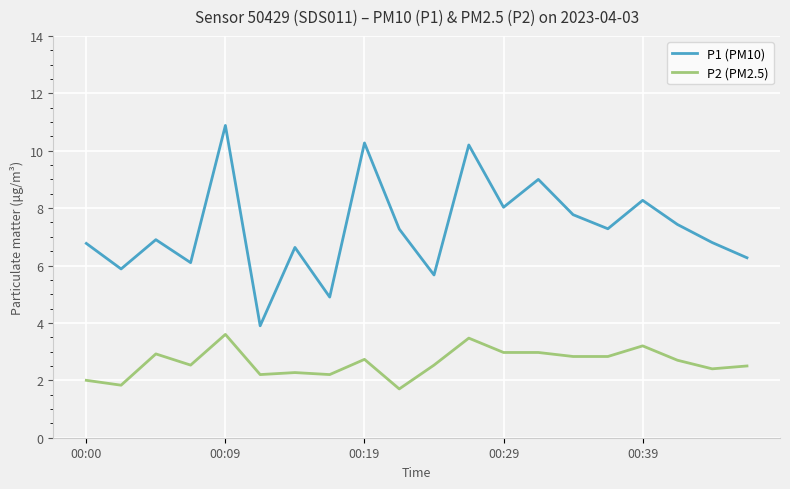

What is the minimum value shown in the chart?

1.7